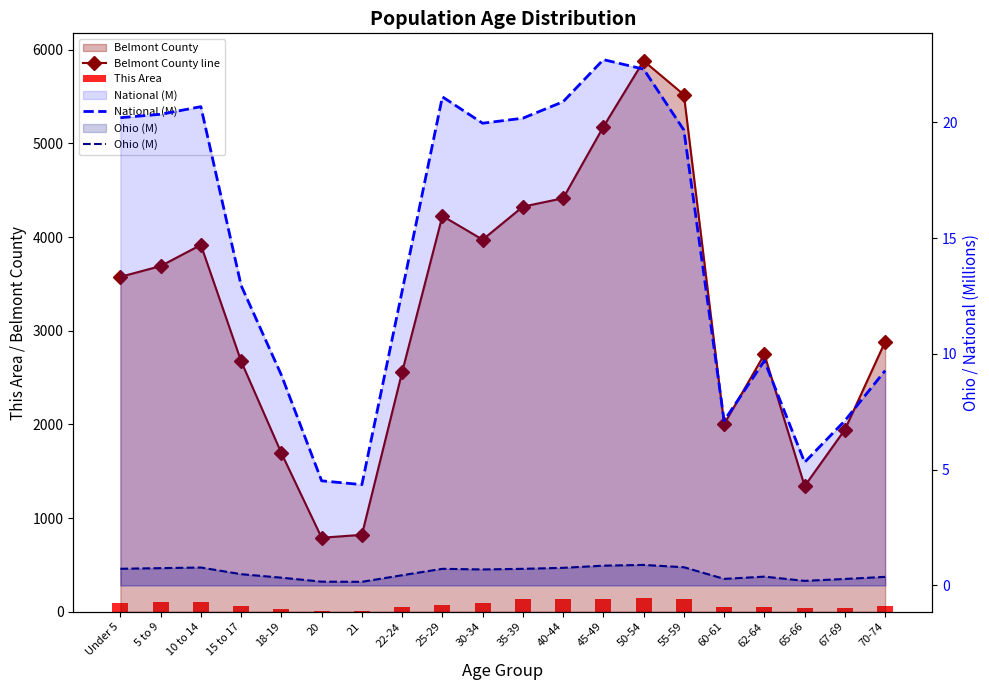

Reading left to right, extract all data points from this chart.

Belmont County line: Under 5=3575.0	5 to 9=3690.0	10 to 14=3916.0	15 to 17=2674.0	18-19=1694.0	20=790.0	21=821.0	22-24=2559.0	25-29=4225.0	30-34=3972.0	35-39=4324.0	40-44=4414.0	45-49=5177.0	50-54=5880.0	55-59=5519.0	60-61=2003.0	62-64=2748.0	65-66=1342.0	67-69=1944.0	70-74=2882.0
This Area: Under 5=89.0	5 to 9=104.0	10 to 14=101.0	15 to 17=64.0	18-19=27.0	20=12.0	21=11.0	22-24=51.0	25-29=75.0	30-34=94.0	35-39=138.0	40-44=135.0	45-49=135.0	50-54=150.0	55-59=137.0	60-61=50.0	62-64=56.0	65-66=39.0	67-69=42.0	70-74=61.0
National (M): Under 5=20.2	5 to 9=20.3	10 to 14=20.7	15 to 17=13.0	18-19=9.1	20=4.5	21=4.4	22-24=12.7	25-29=21.1	30-34=20.0	35-39=20.2	40-44=20.9	45-49=22.7	50-54=22.3	55-59=19.7	60-61=7.1	62-64=9.7	65-66=5.3	67-69=7.1	70-74=9.3
Ohio (M): Under 5=0.7	5 to 9=0.7	10 to 14=0.8	15 to 17=0.5	18-19=0.3	20=0.2	21=0.2	22-24=0.4	25-29=0.7	30-34=0.7	35-39=0.7	40-44=0.8	45-49=0.9	50-54=0.9	55-59=0.8	60-61=0.3	62-64=0.4	65-66=0.2	67-69=0.3	70-74=0.4